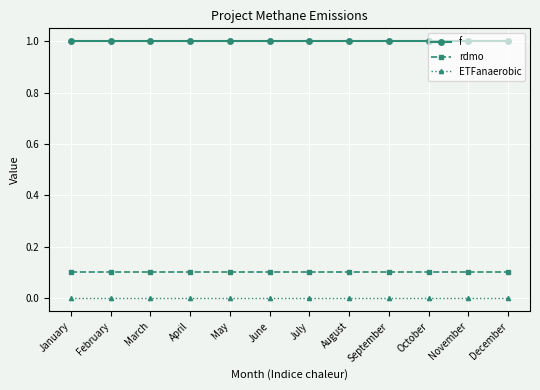

Reading right to left, transcribe all the data shown in this chart.

f: December=1.0	November=1.0	October=1.0	September=1.0	August=1.0	July=1.0	June=1.0	May=1.0	April=1.0	March=1.0	February=1.0	January=1.0
rdmo: December=0.1	November=0.1	October=0.1	September=0.1	August=0.1	July=0.1	June=0.1	May=0.1	April=0.1	March=0.1	February=0.1	January=0.1
ETFanaerobic: December=0.0	November=0.0	October=0.0	September=0.0	August=0.0	July=0.0	June=0.0	May=0.0	April=0.0	March=0.0	February=0.0	January=0.0